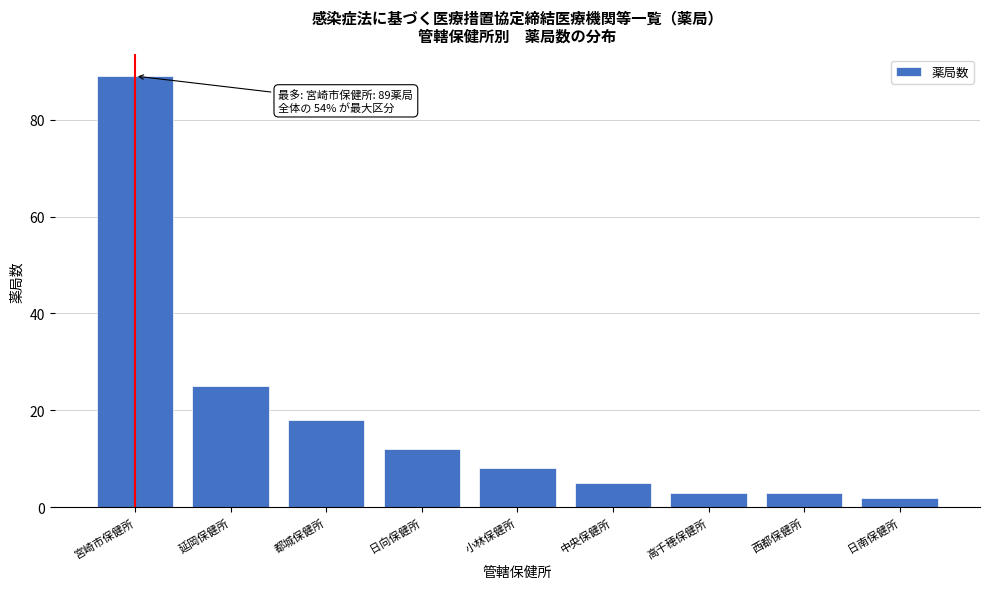

Reading right to left, transcribe all the data shown in this chart.

2	3	3	5	8	12	18	25	89